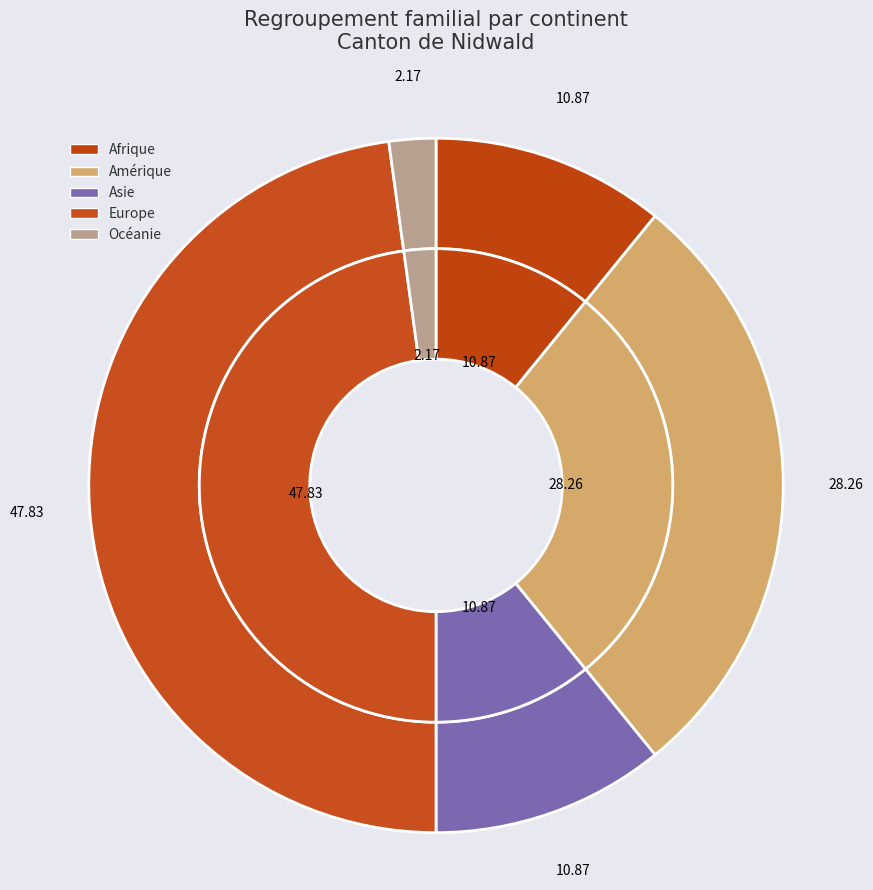

Is it true that Afrique is 17% of the pie?

False